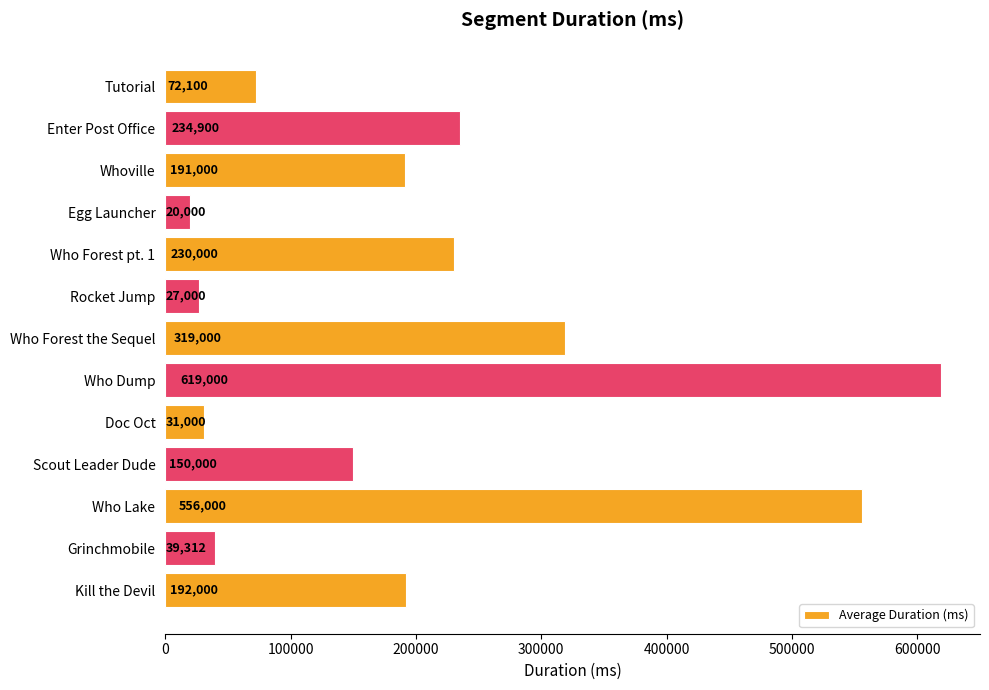

List the labels in order of value, largest first.

Who Dump, Who Lake, Who Forest the Sequel, Enter Post Office, Who Forest pt. 1, Kill the Devil, Whoville, Scout Leader Dude, Tutorial, Grinchmobile, Doc Oct, Rocket Jump, Egg Launcher